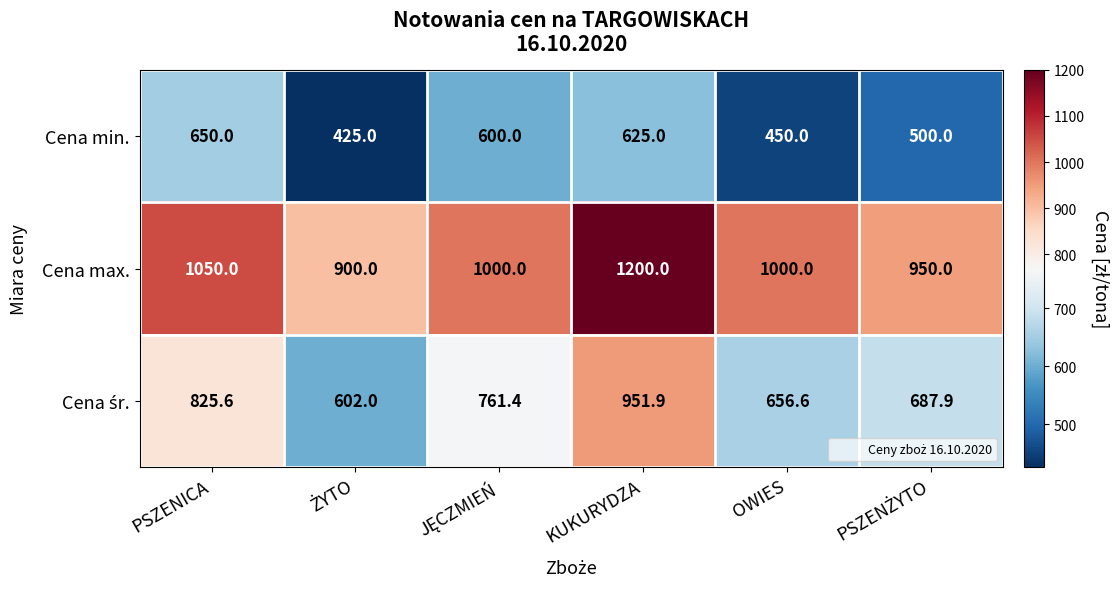

Count the number of data series in this chart.

3